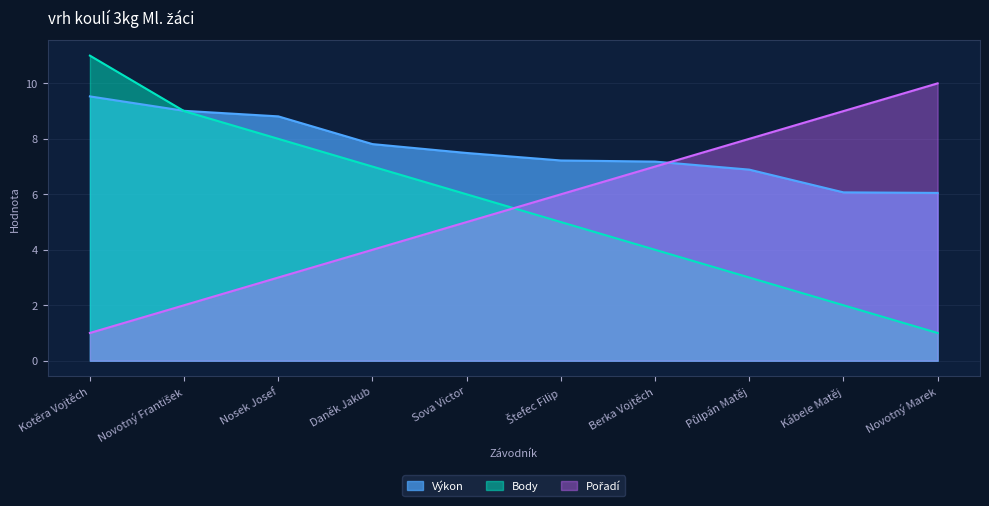

The value of Výkon at Daněk Jakub is 7.8. True or false?

True